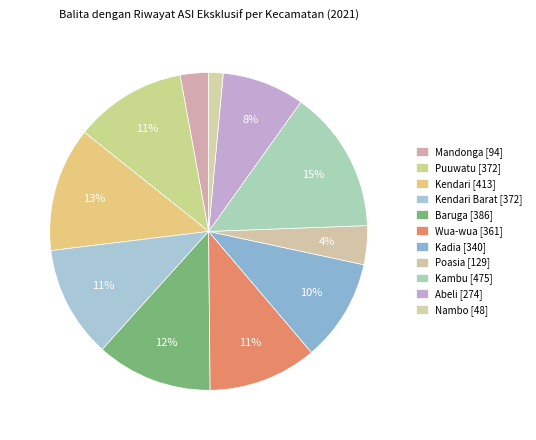

Which slice is the smallest?

Nambo